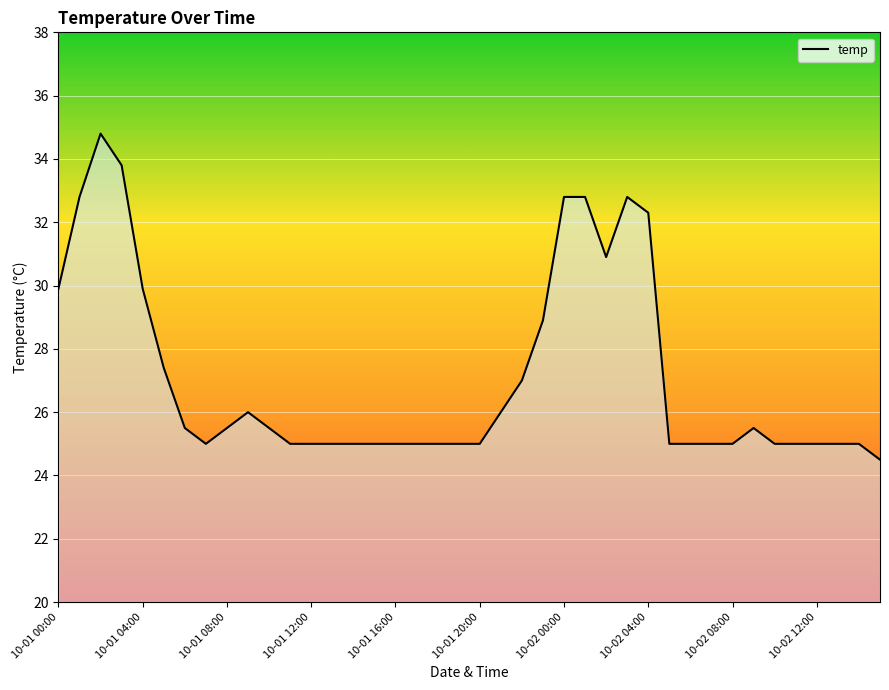

Does the chart display data point markers on the line(s)?

No